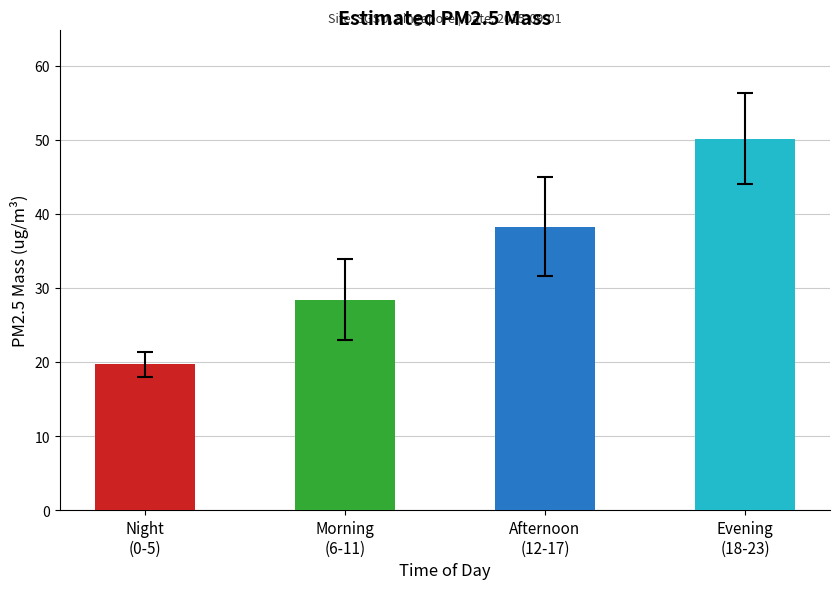

What is the minimum value shown in the chart?

19.7